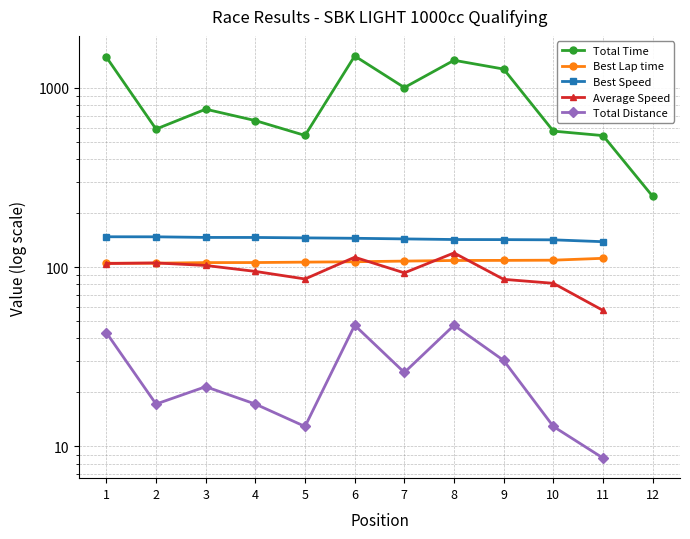

True or false: Total Time has more than 0 interior local peaks.

True